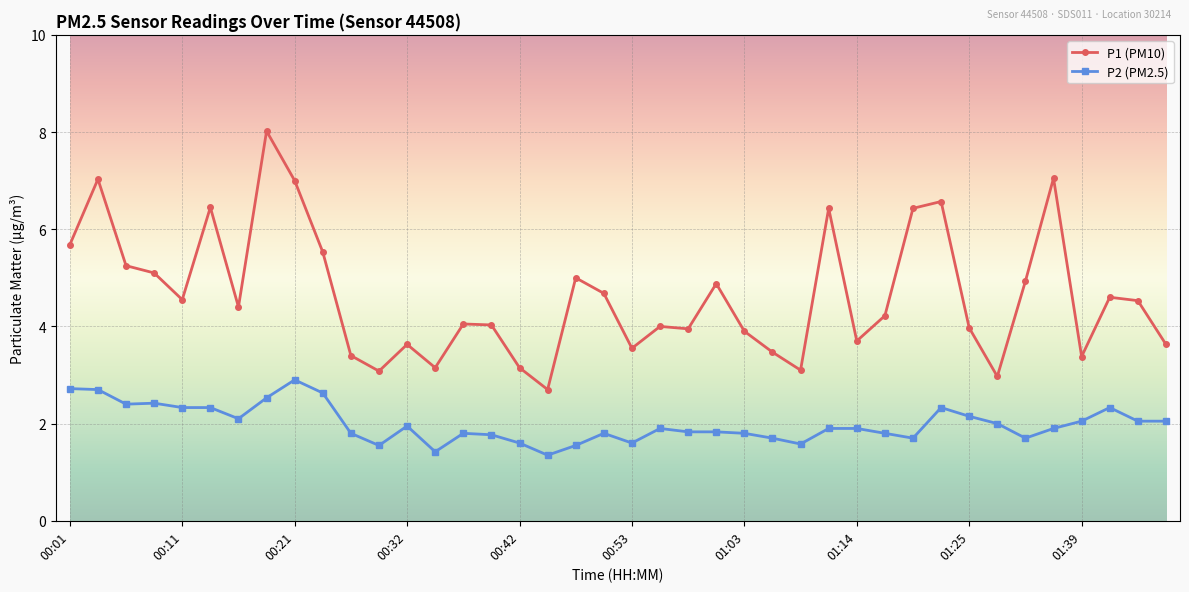

Which series has the widest spread of values?

P1 (PM10)